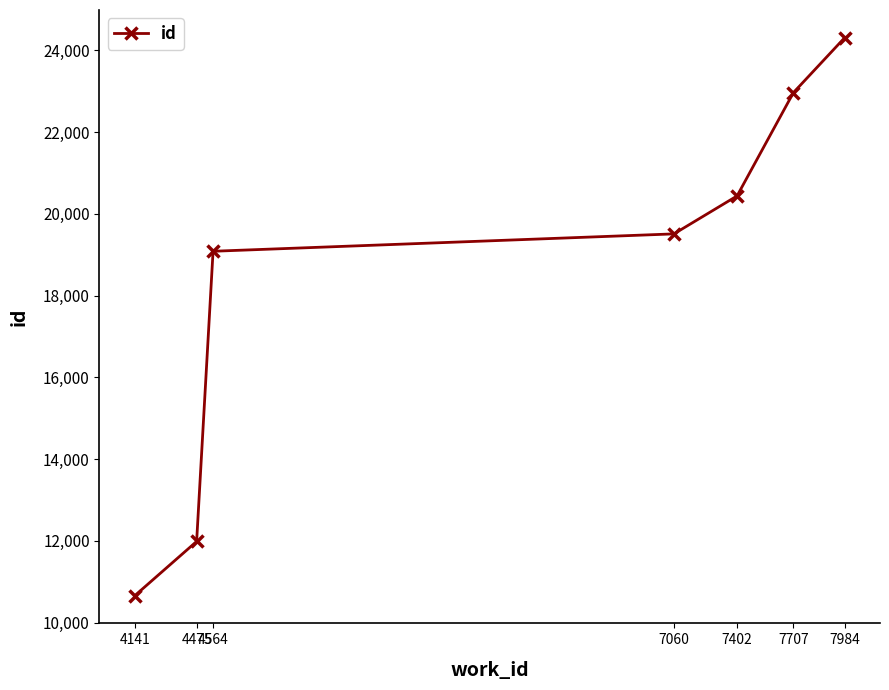

Reading right to left, transcribe all the data shown in this chart.

24301	22961	20436	19508	19083	11987	10665